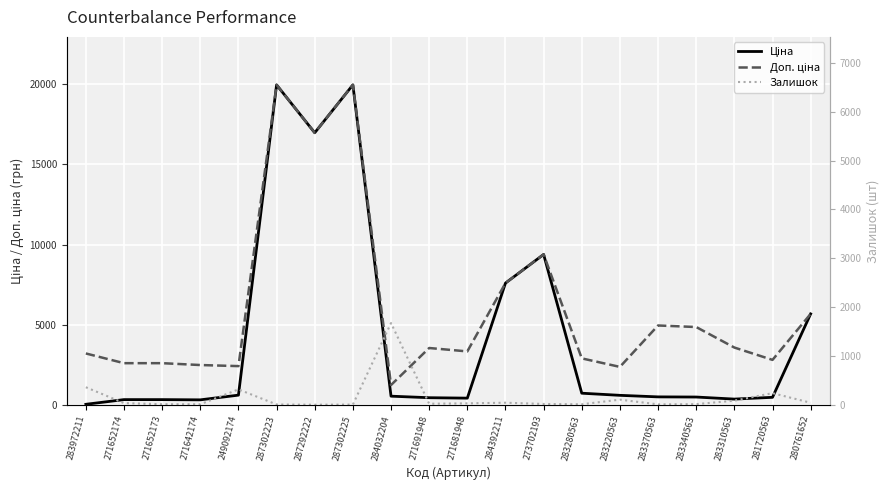

How many values in the Доп. ціна series exceed 3544?

10